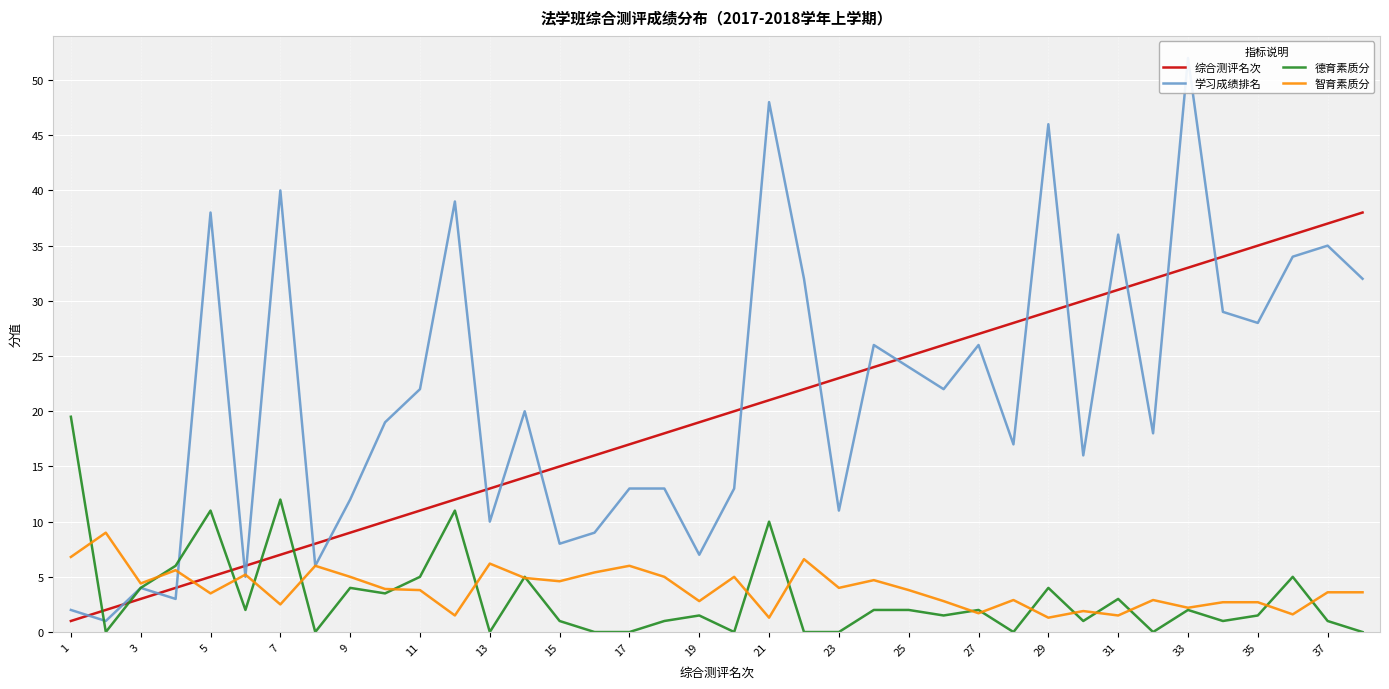

What is the difference between the maximum and minimum values in the 德育素质分 series?

19.5